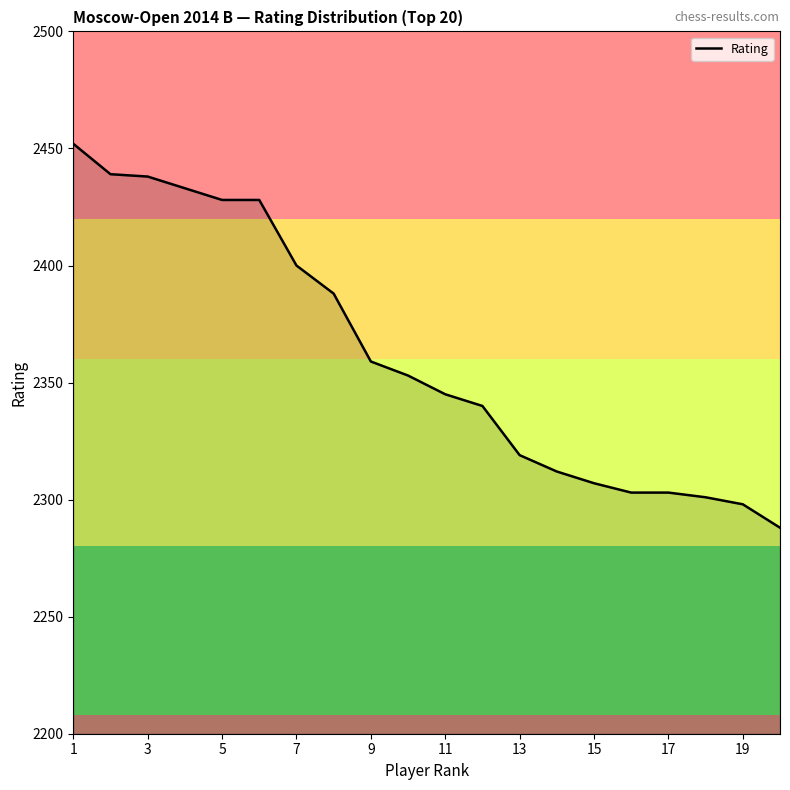

What is the maximum value shown in the chart?

2452